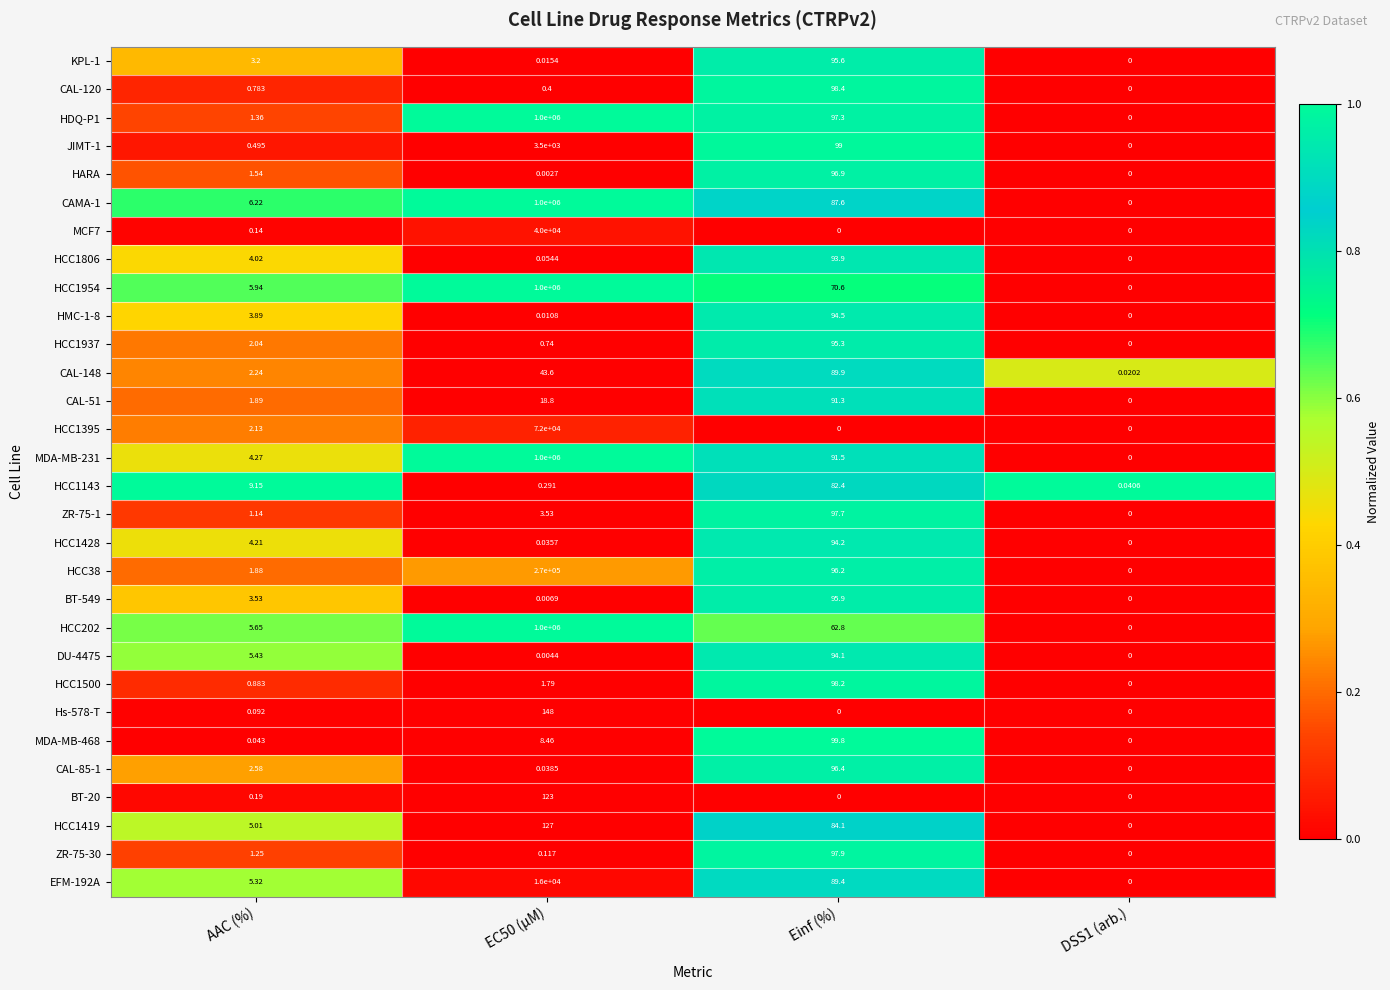

Is the value of JIMT-1 at EC50 (µM) greater than the value of HCC1954 at DSS1 (arb.)?

Yes